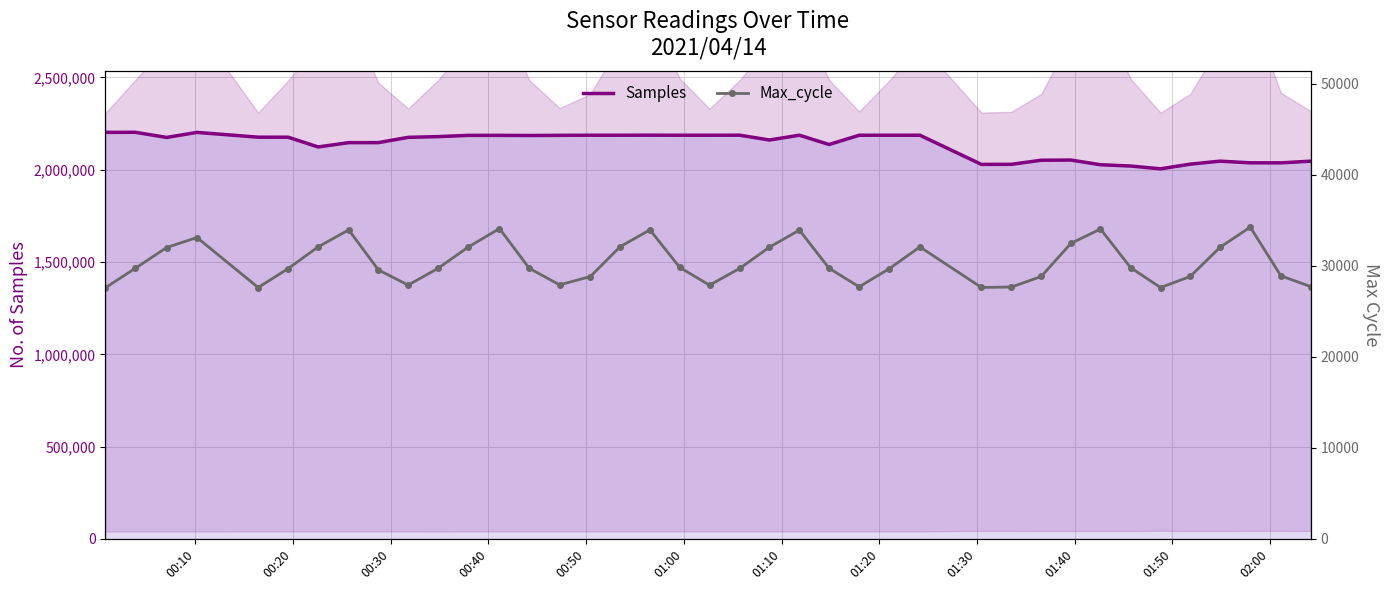

True or false: Max_cycle and Samples intersect in this chart.

False